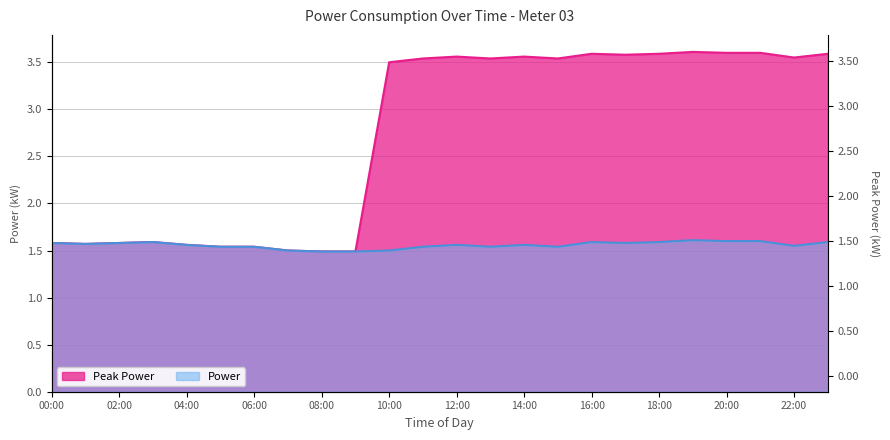

Is the value of Peak Power at 15:00 greater than the value of Power at 23:00?

Yes